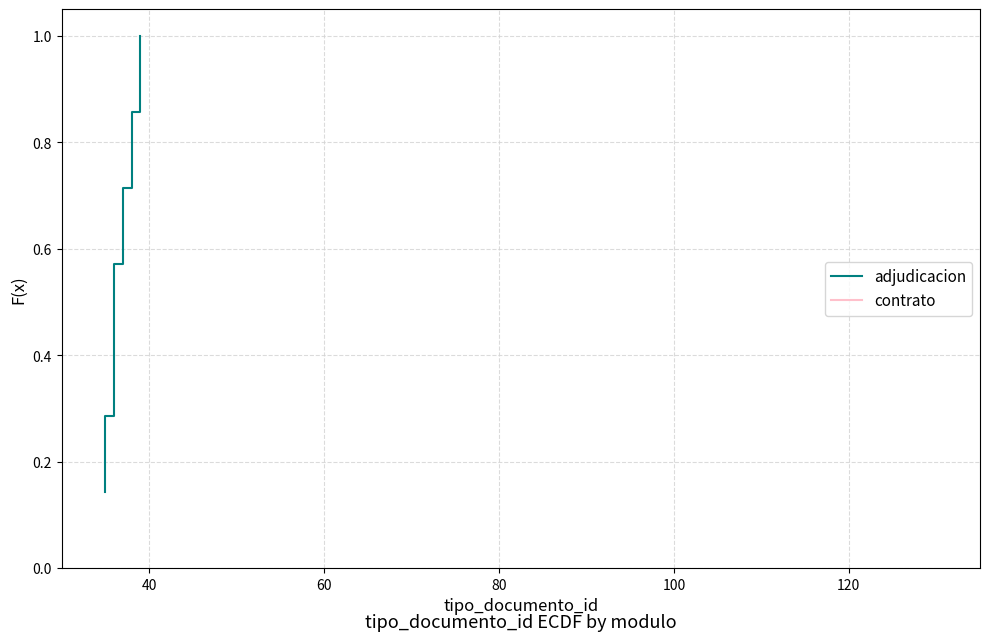

Count the values in the range 0 to 1.

7